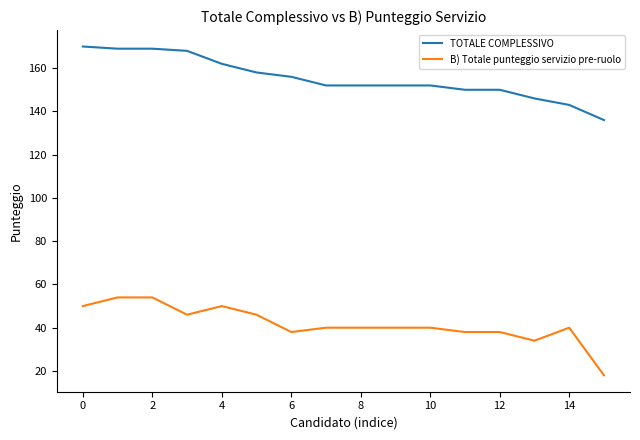

How many lines are shown in the chart?

2